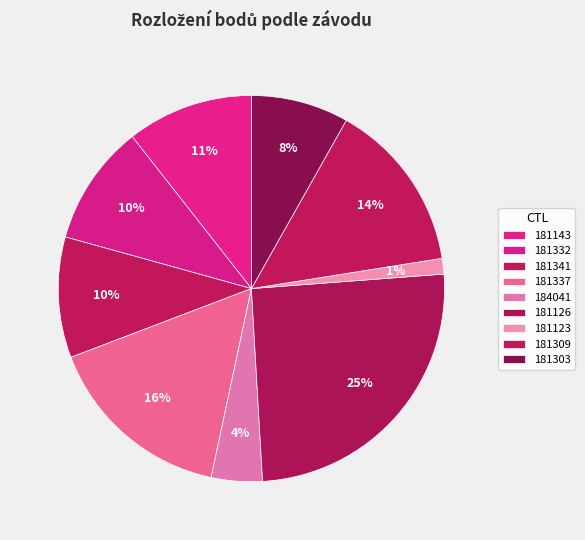

Is it true that 181341 is 20% of the pie?

False